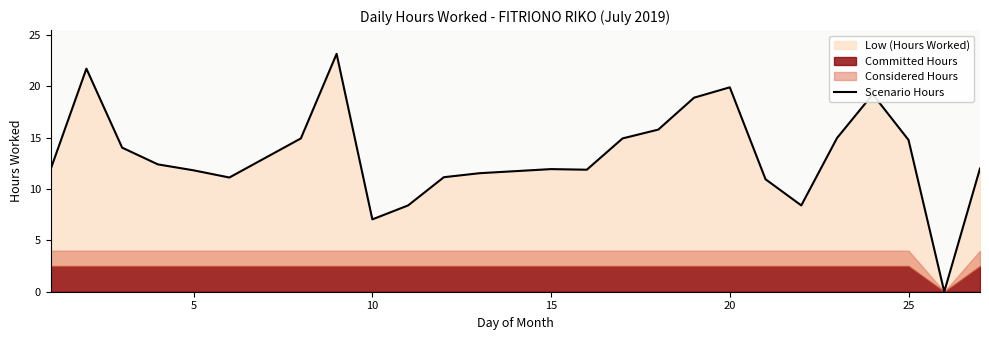

What is the sum of all values?

333.2